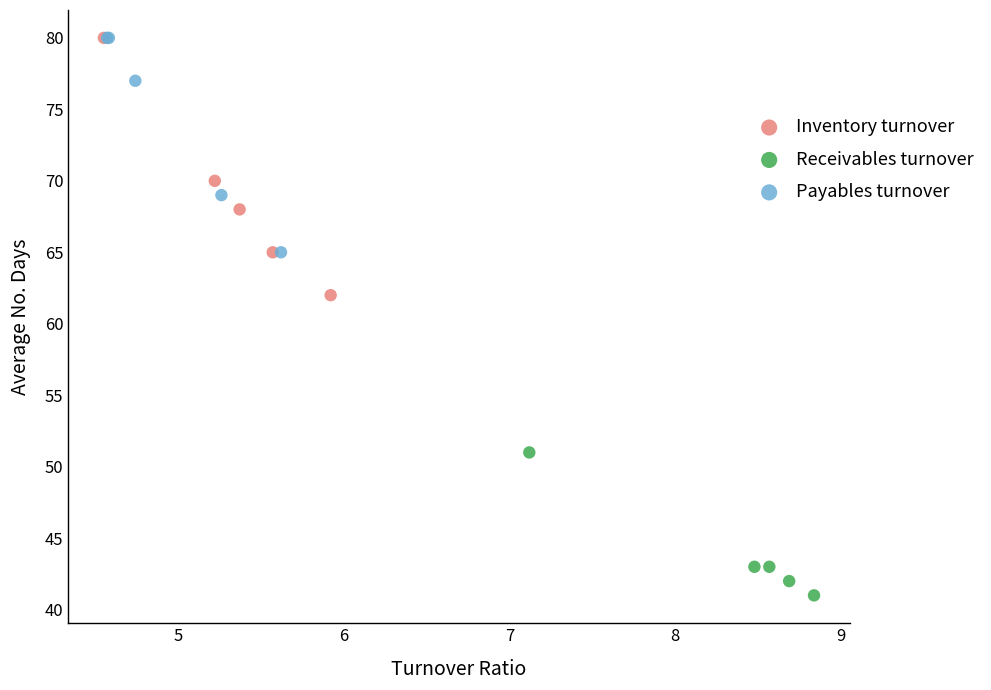

Which series has the widest spread of Y values?

Inventory turnover